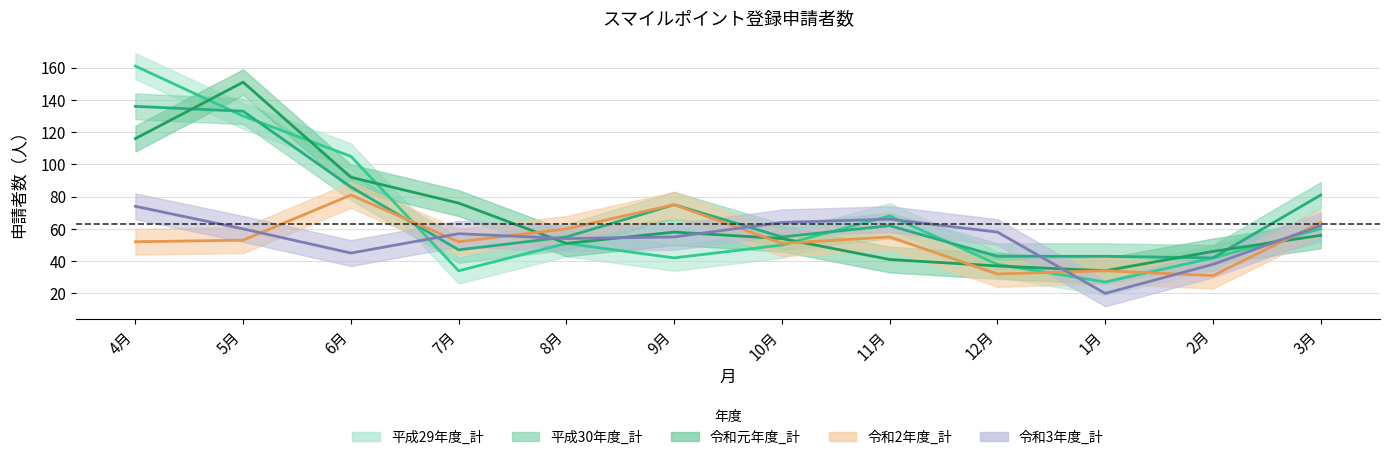

What is the average value of the 平成29年度_計 series?

67